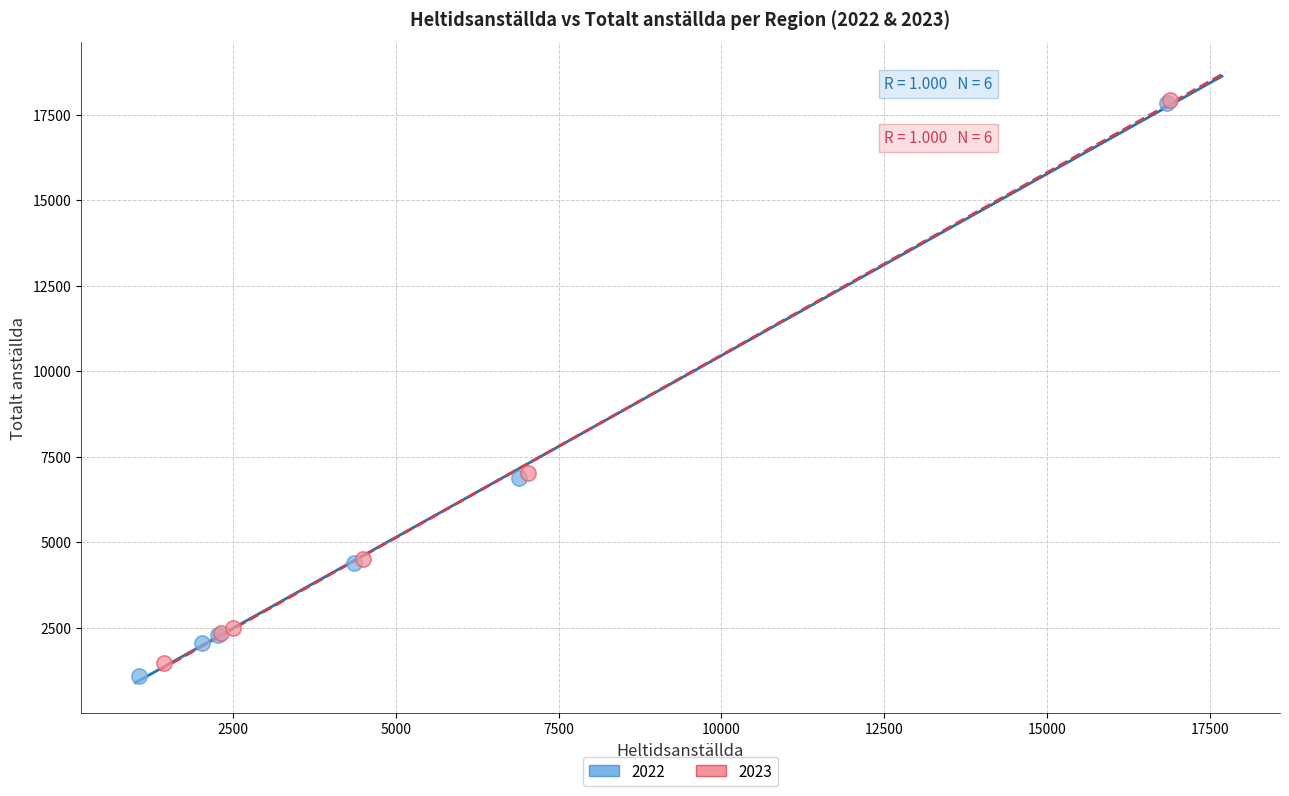

Which series has the largest Y range (max minus min)?

2022